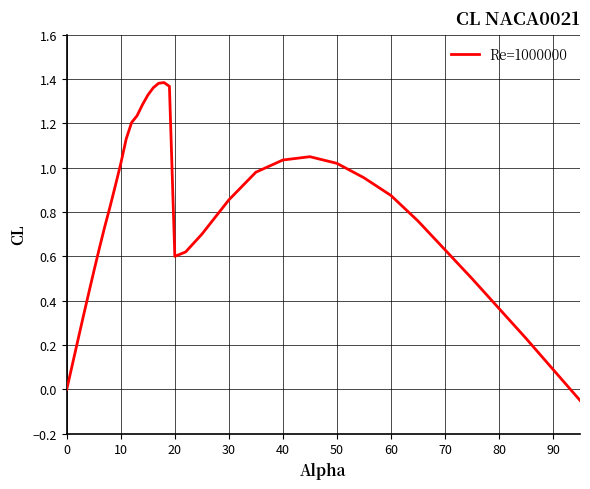

Does the chart have visible grid lines?

Yes